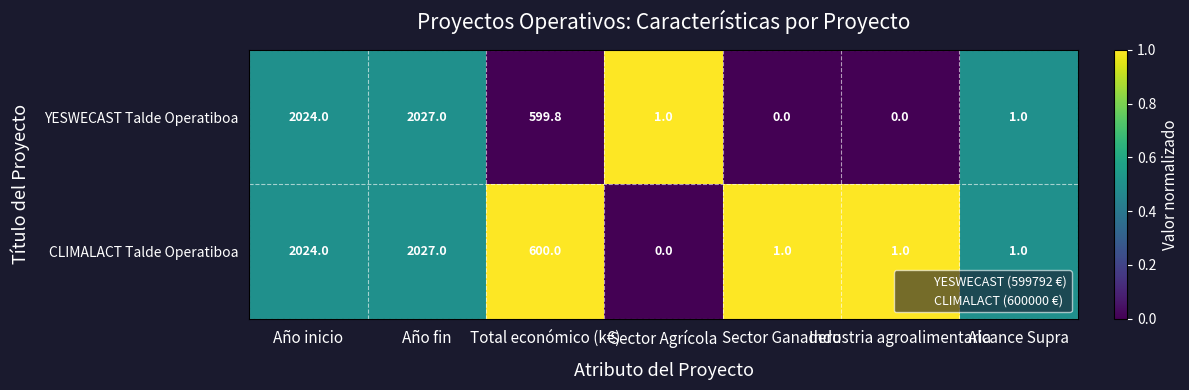

What is the average value of the YESWECAST Talde Operatiboa series?

664.7